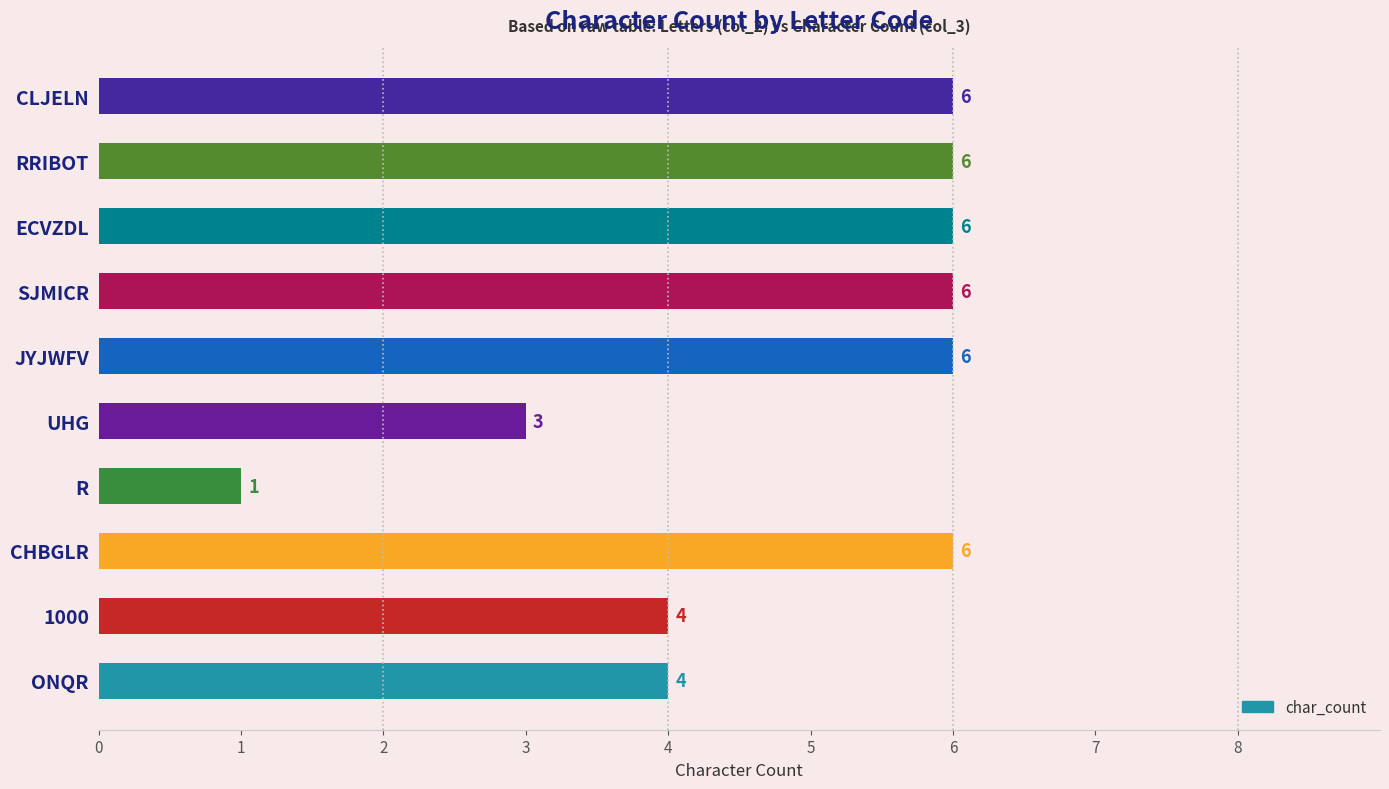

What is the ratio of the value at ONQR to the value at SJMICR?

0.7